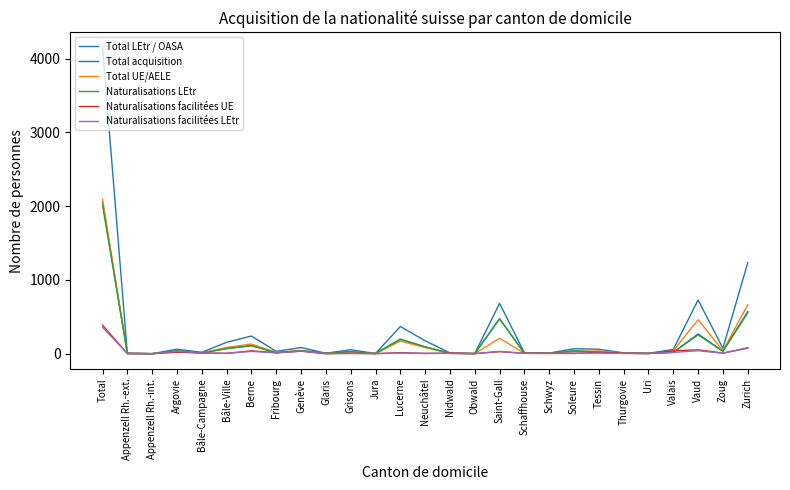

Rank the series at Total from lowest to highest value.

Naturalisations facilitées LEtr, Naturalisations facilitées UE, Naturalisations LEtr, Total LEtr / OASA, Total UE/AELE, Total acquisition